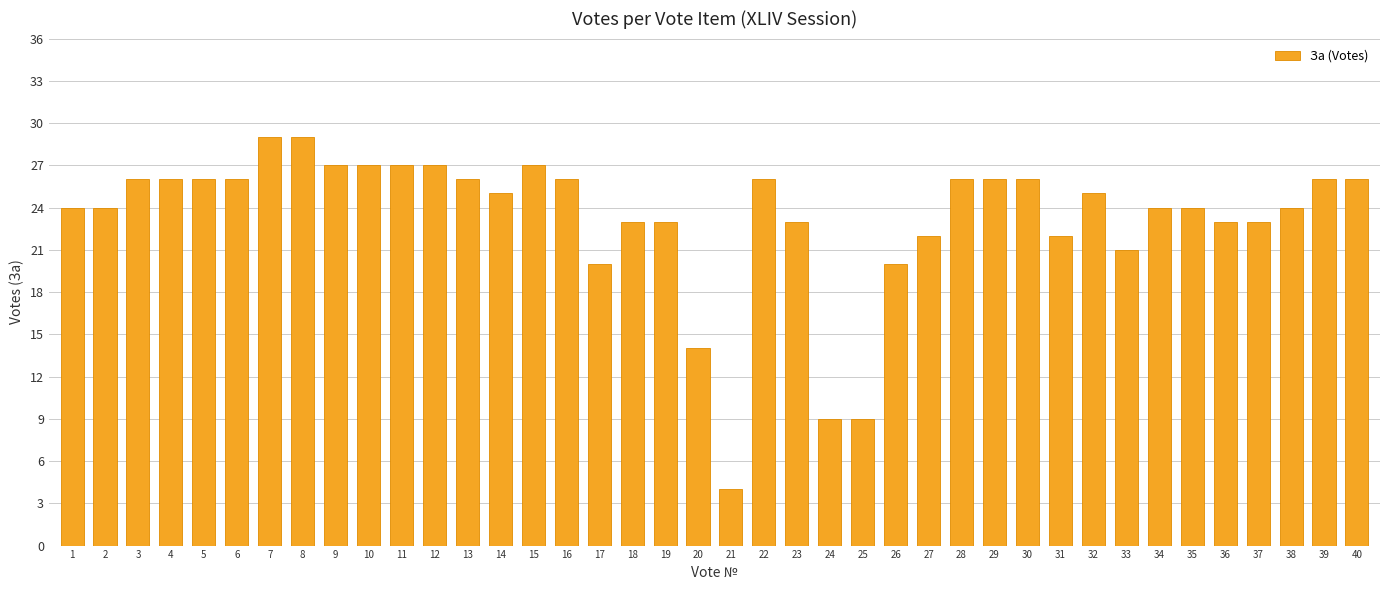

What is the ratio of the value at 25 to the value at 21?

2.2